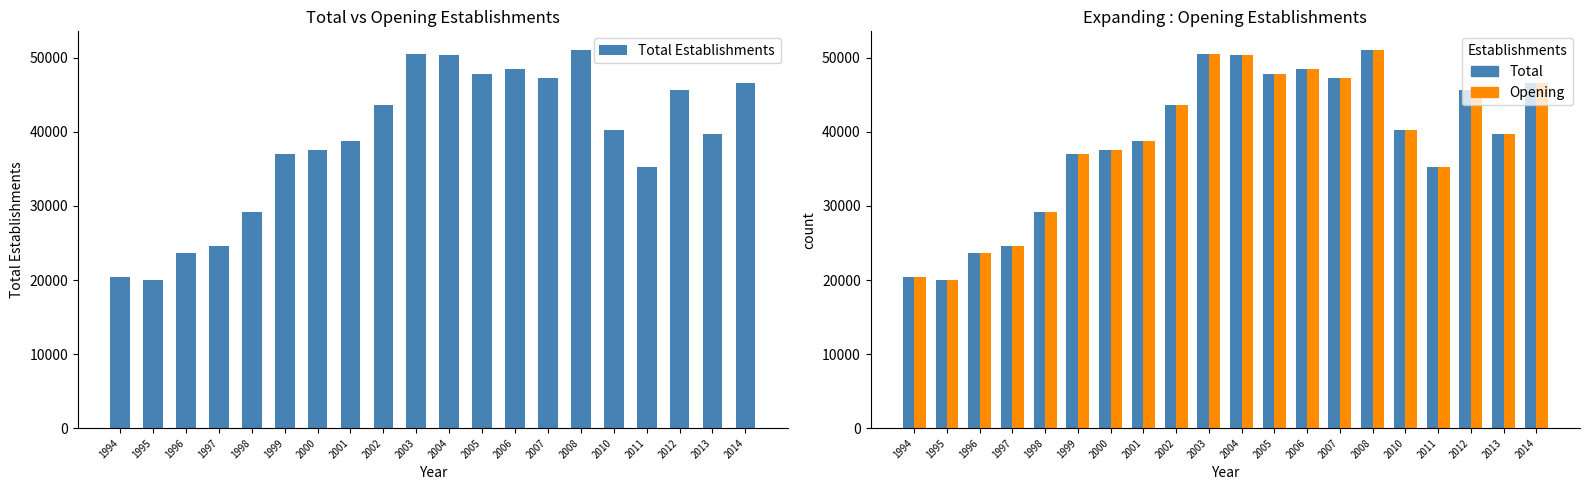

Reading left to right, what are all the values shown in this chart?

Total Establishments: 1994=20434	1995=19972	1996=23610	1997=24614	1998=29194	1999=37031	2000=37620	2001=38745	2002=43639	2003=50543	2004=50425	2005=47819	2006=48550	2007=47333	2008=51021	2010=40318	2011=35323	2012=45637	2013=39752	2014=46573
Opening Establishments: 1994=20434	1995=19972	1996=23610	1997=24614	1998=29194	1999=37031	2000=37620	2001=38745	2002=43639	2003=50543	2004=50425	2005=47819	2006=48550	2007=47333	2008=51021	2010=40318	2011=35323	2012=45637	2013=39752	2014=46573